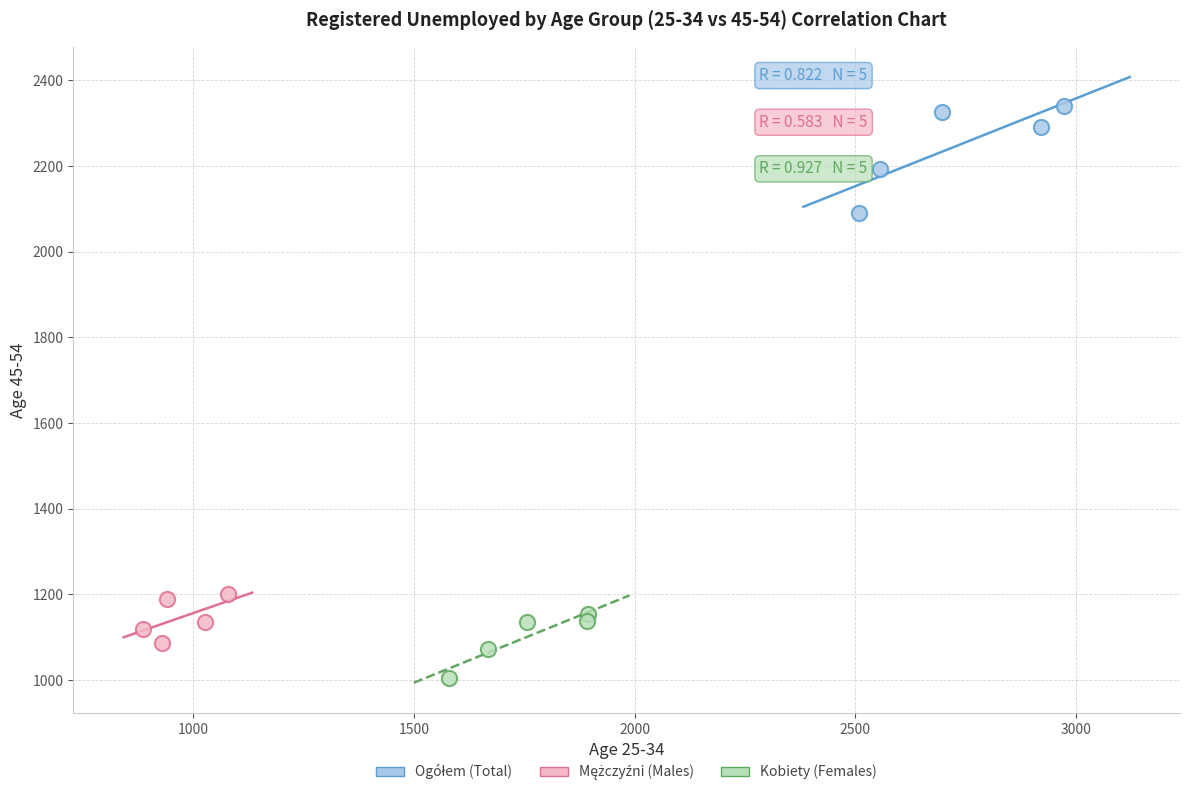

Which series reaches the minimum Y coordinate?

Kobiety (Females)